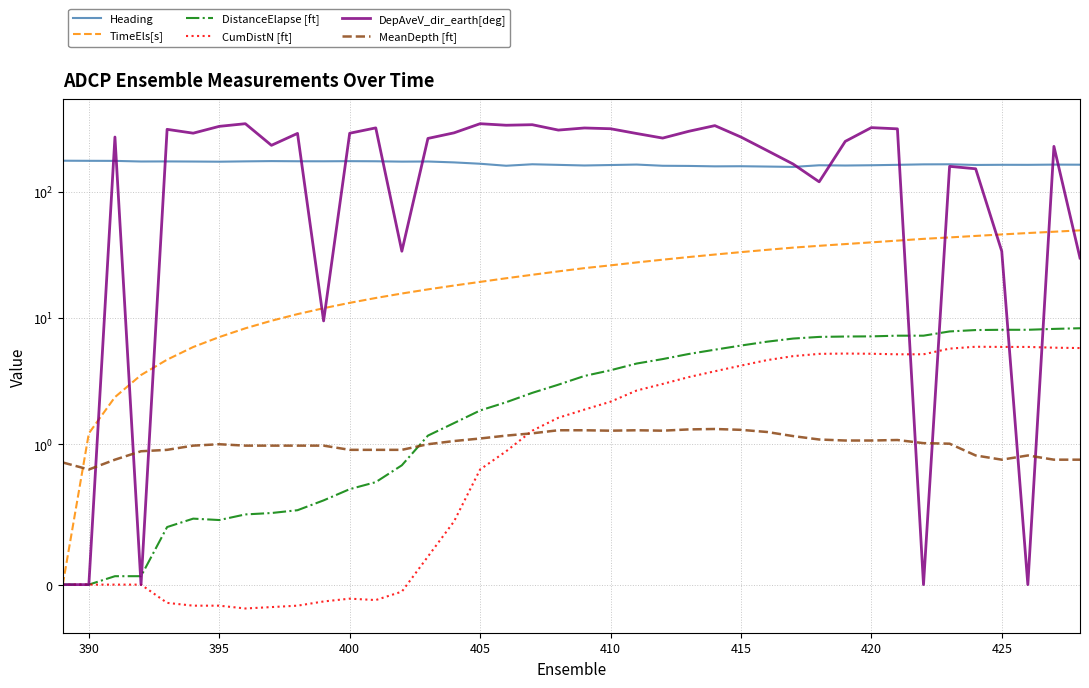

Count the number of data series in this chart.

6